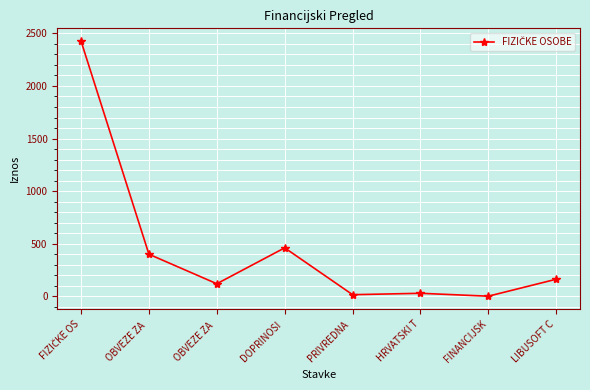

What is the sum of all values?

3617.3